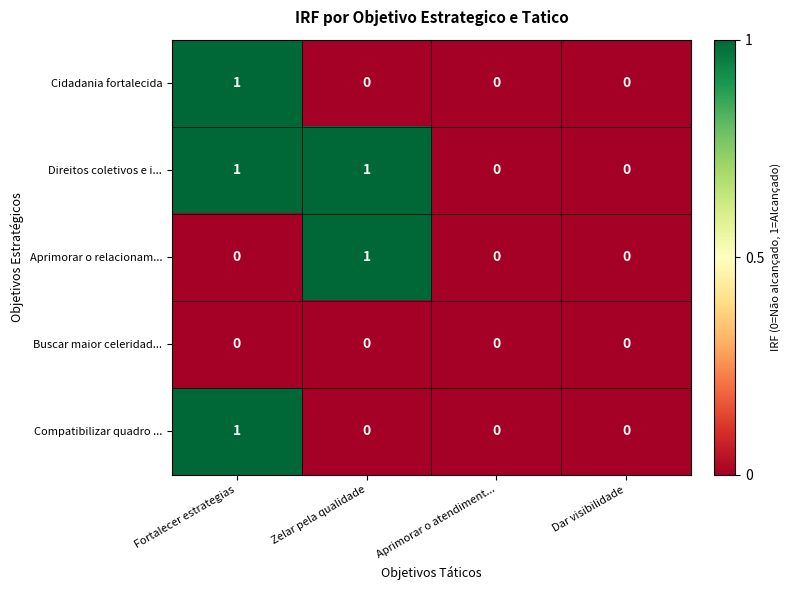

Reading left to right, list all the values displayed in this chart.

Cidadania fortalecida: Fortalecer estrategias=1	Zelar pela qualidade=0	Aprimorar o atendiment...=0	Dar visibilidade=0
Direitos coletivos e i...: Fortalecer estrategias=1	Zelar pela qualidade=1	Aprimorar o atendiment...=0	Dar visibilidade=0
Aprimorar o relacionam...: Fortalecer estrategias=0	Zelar pela qualidade=1	Aprimorar o atendiment...=0	Dar visibilidade=0
Buscar maior celeridad...: Fortalecer estrategias=0	Zelar pela qualidade=0	Aprimorar o atendiment...=0	Dar visibilidade=0
Compatibilizar quadro ...: Fortalecer estrategias=1	Zelar pela qualidade=0	Aprimorar o atendiment...=0	Dar visibilidade=0